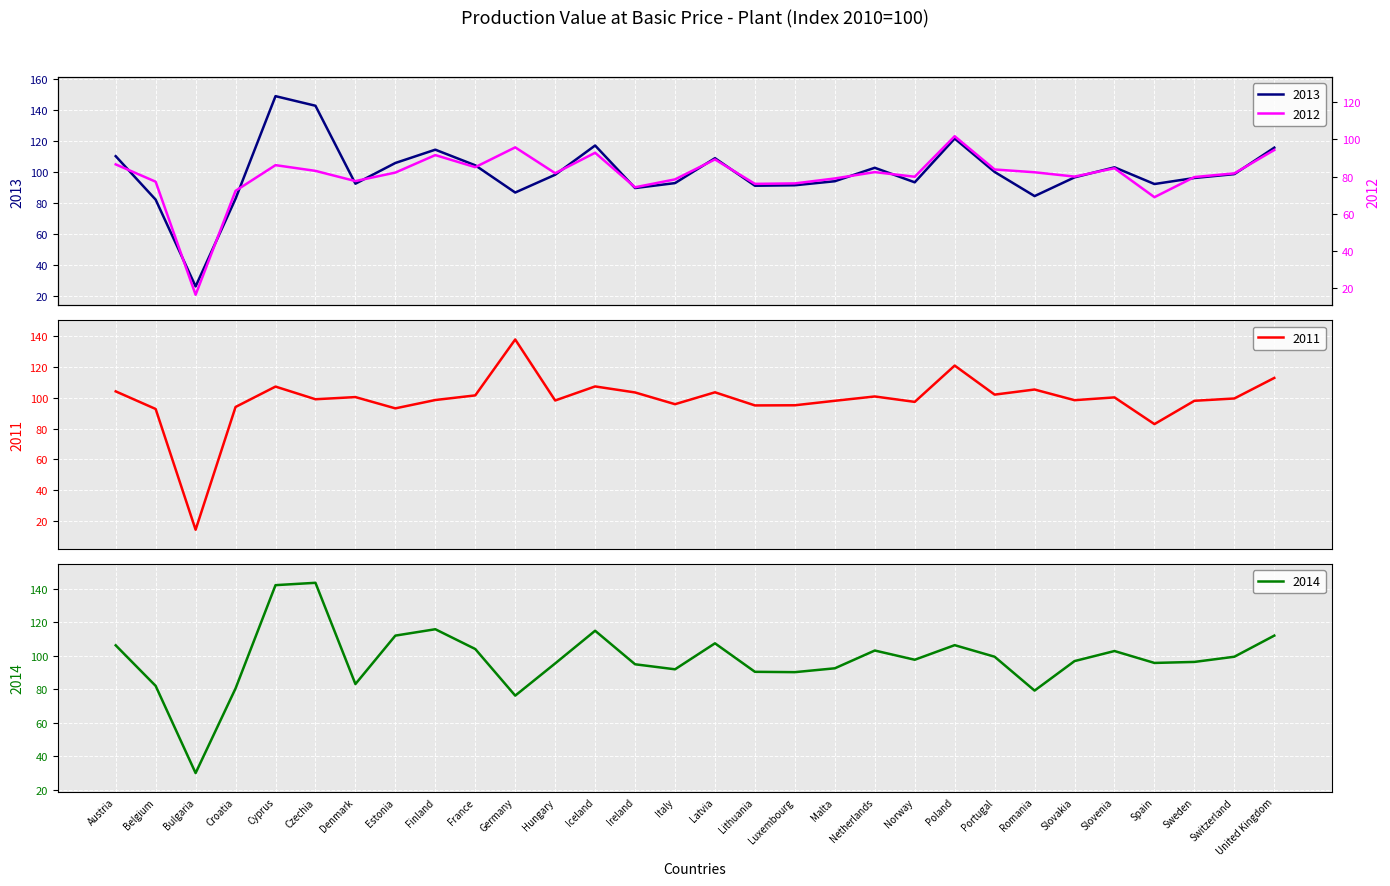

True or false: 2014 has more than 0 interior local peaks.

True